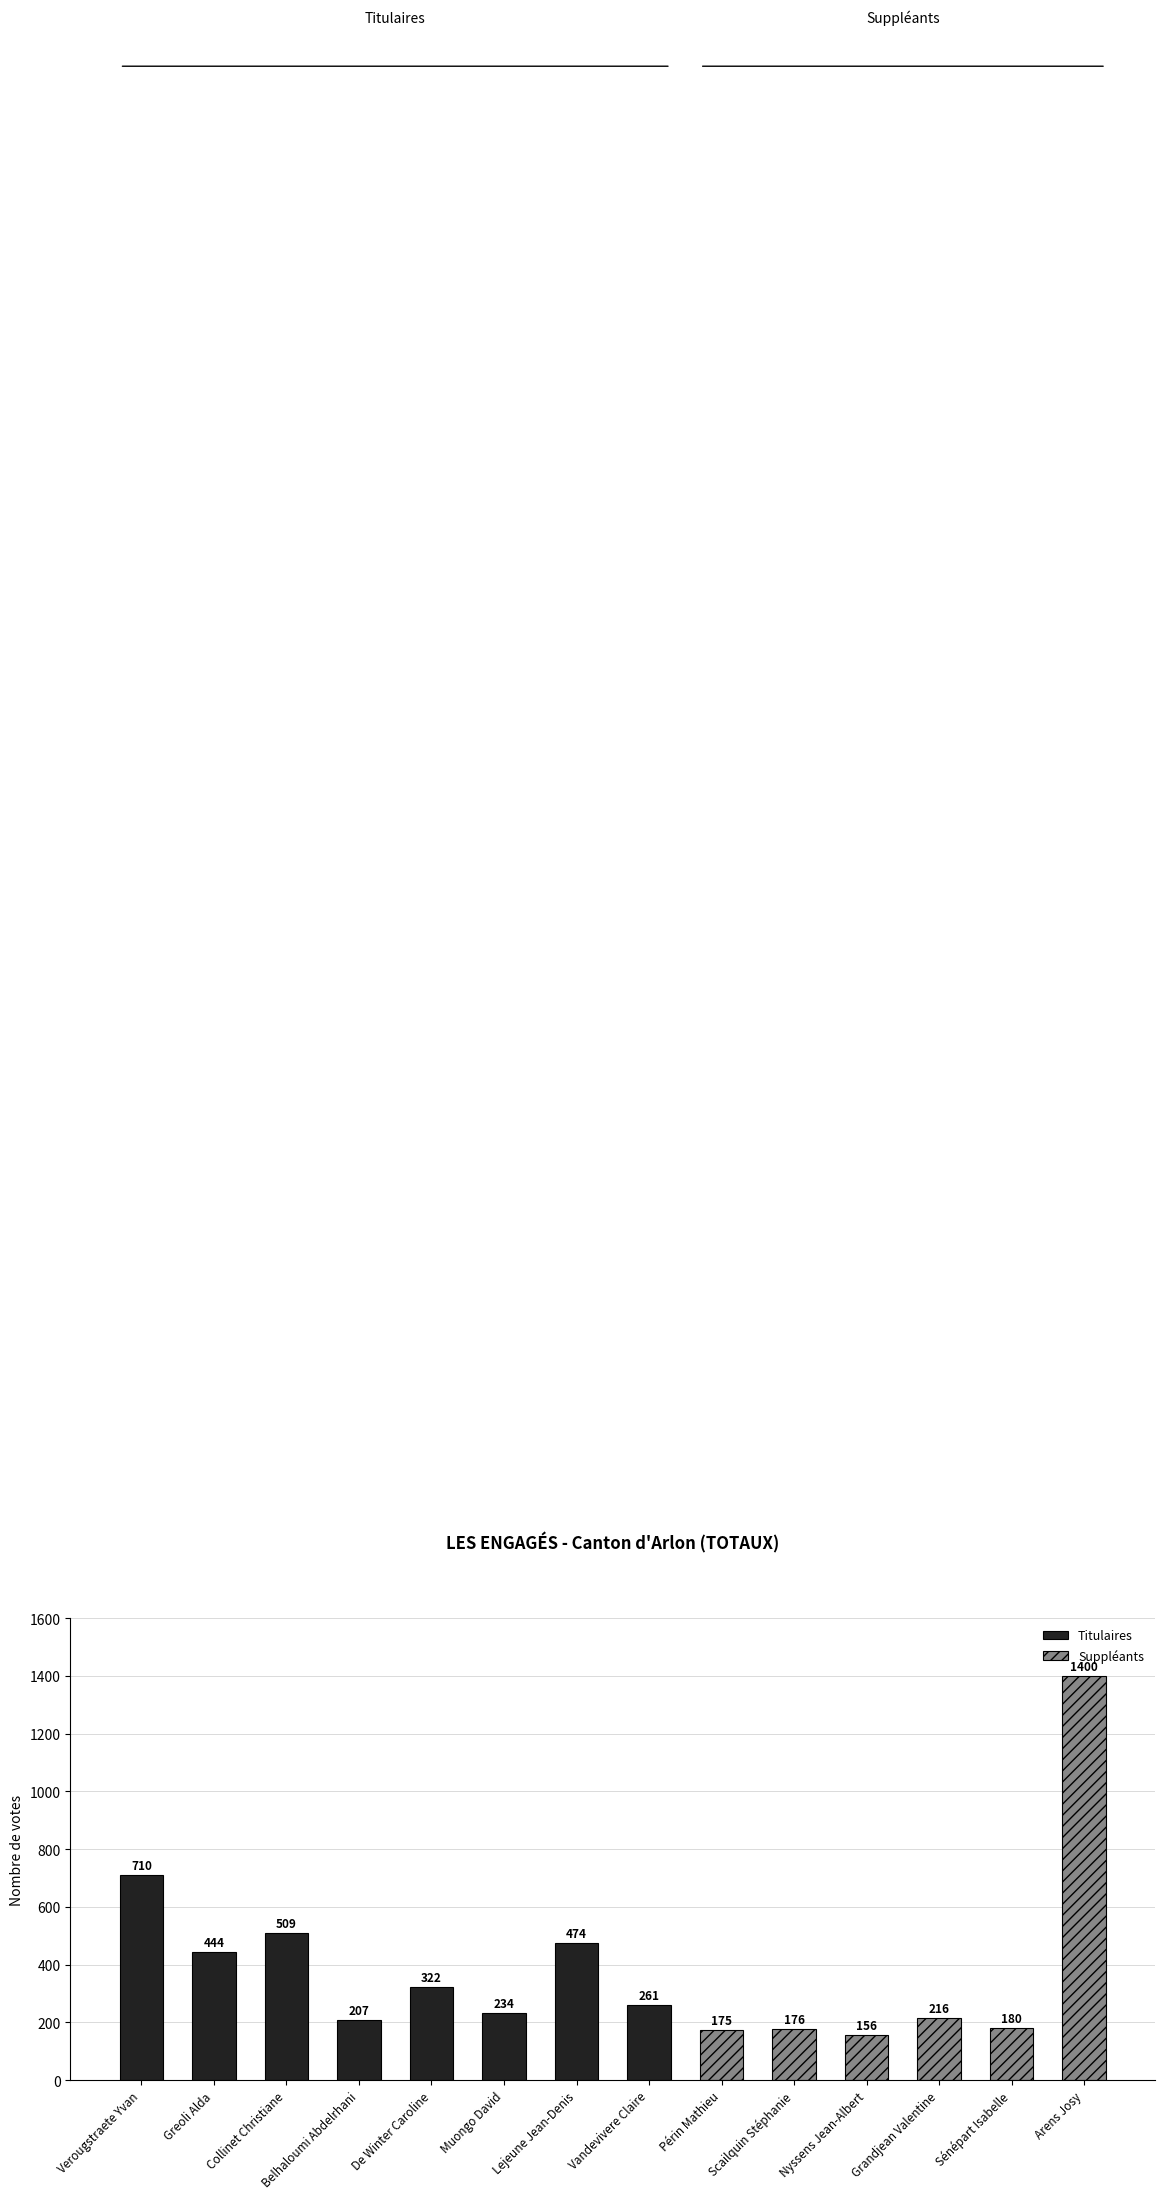

What is the difference between the Titulaires values at Greoli Alda and Verougstraete Yvan?

266